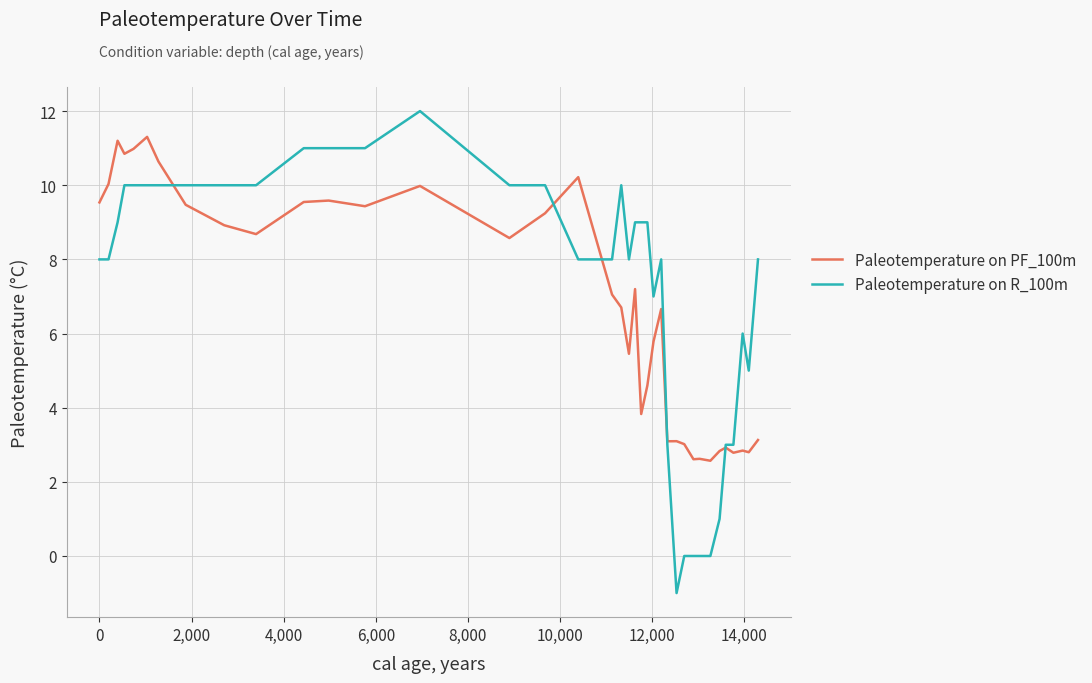

What is the maximum value for Paleotemperature on PF_100m?

11.3